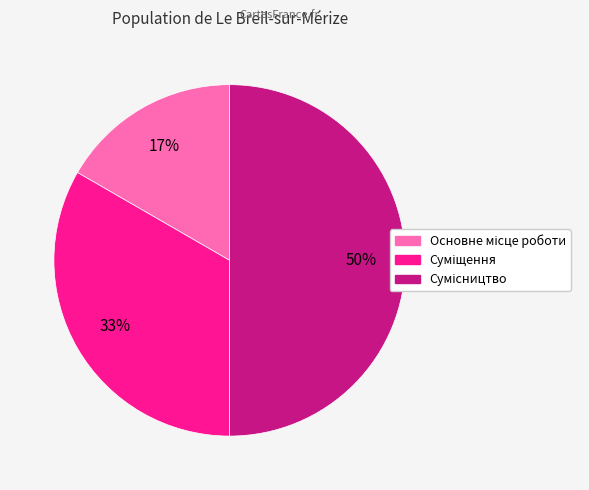

Count the number of slices in the pie.

3